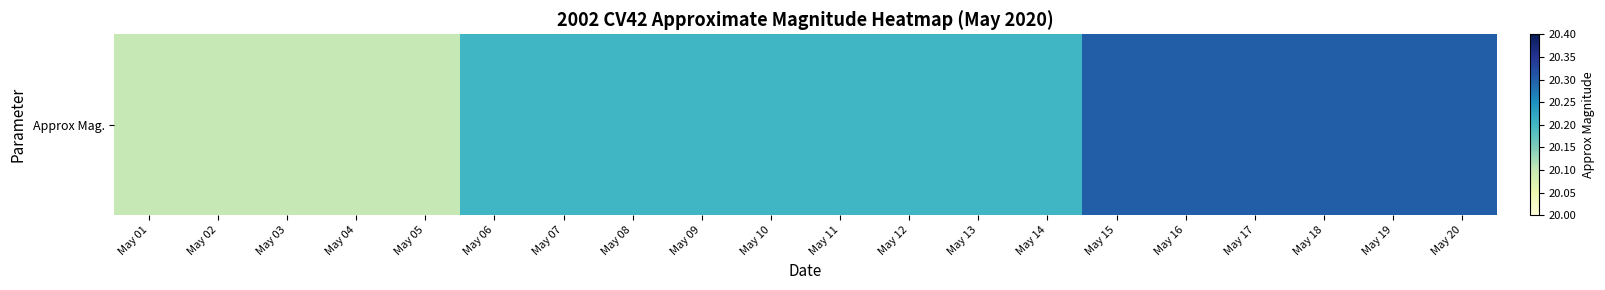

Which label corresponds to the largest value in the chart?

May 15